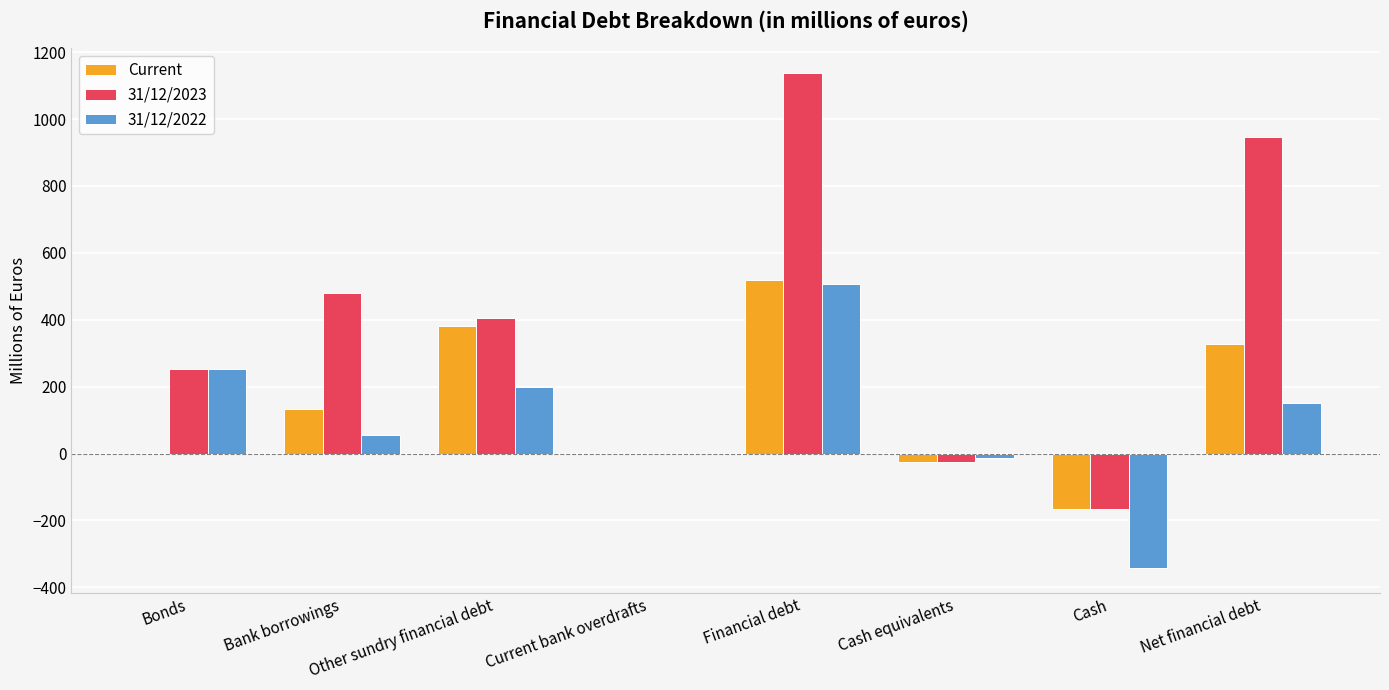

Which series changed the most between Financial debt and Net financial debt?

31/12/2022